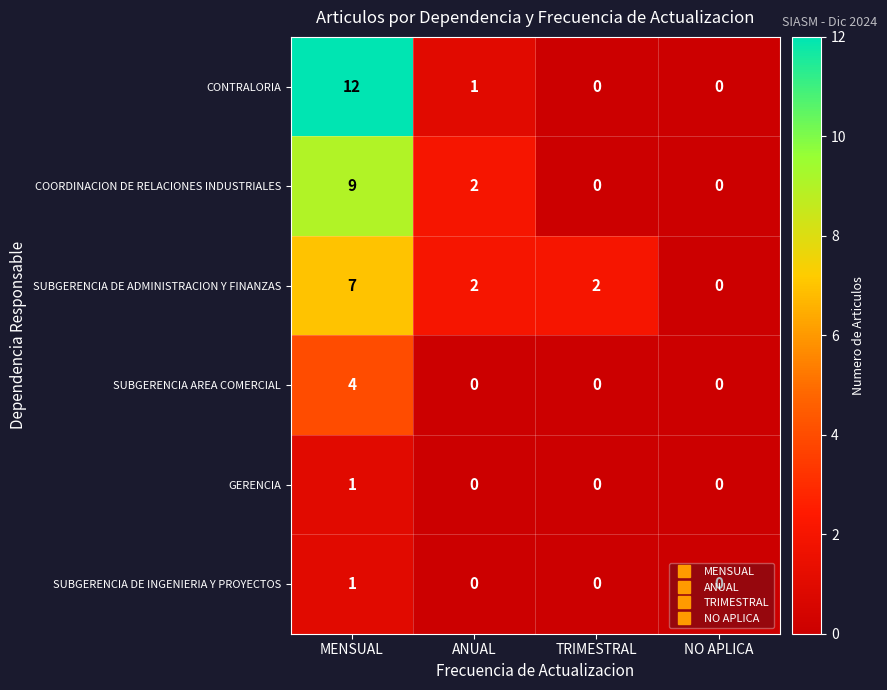

What is the sum of all COORDINACION DE RELACIONES INDUSTRIALES values?

11